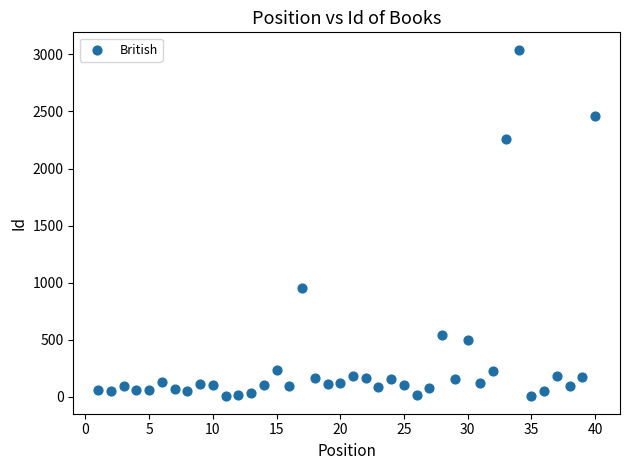

What Y value in the scatter plot is closest to 1522?

955